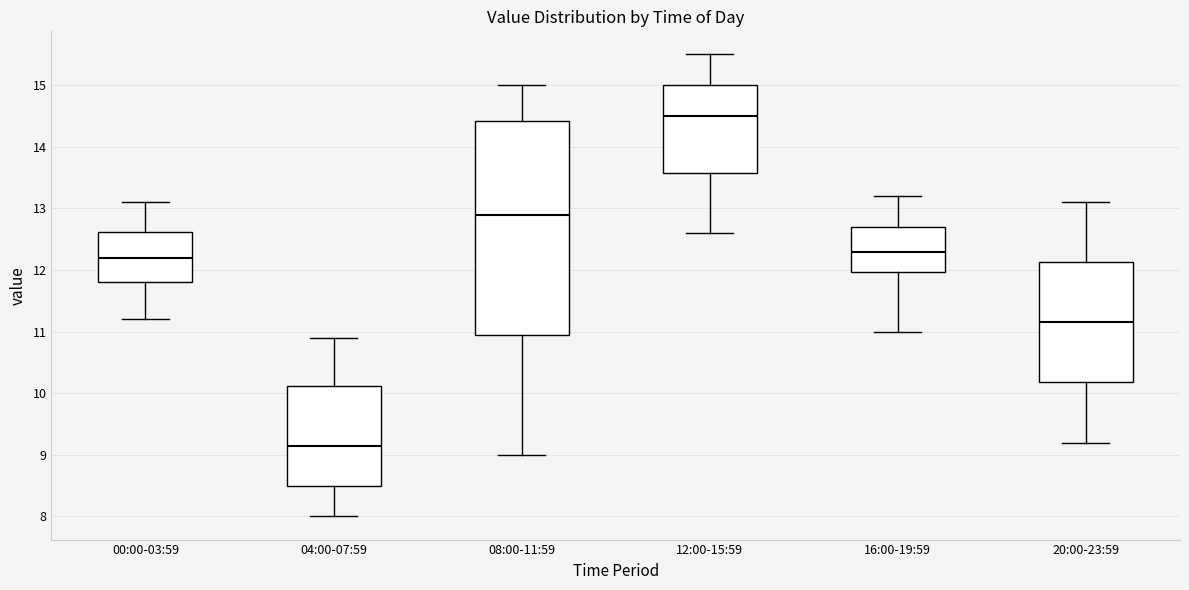

Comparing the boxes themselves (not the whiskers), which one is the tallest?

08:00-11:59